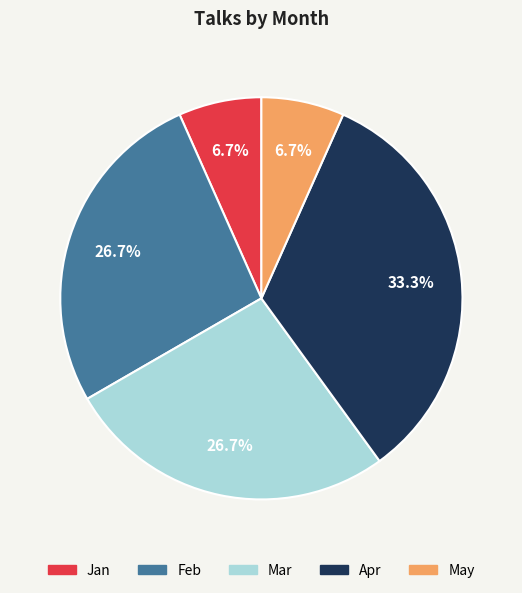

What percentage is NOT represented by Feb?

73.3%